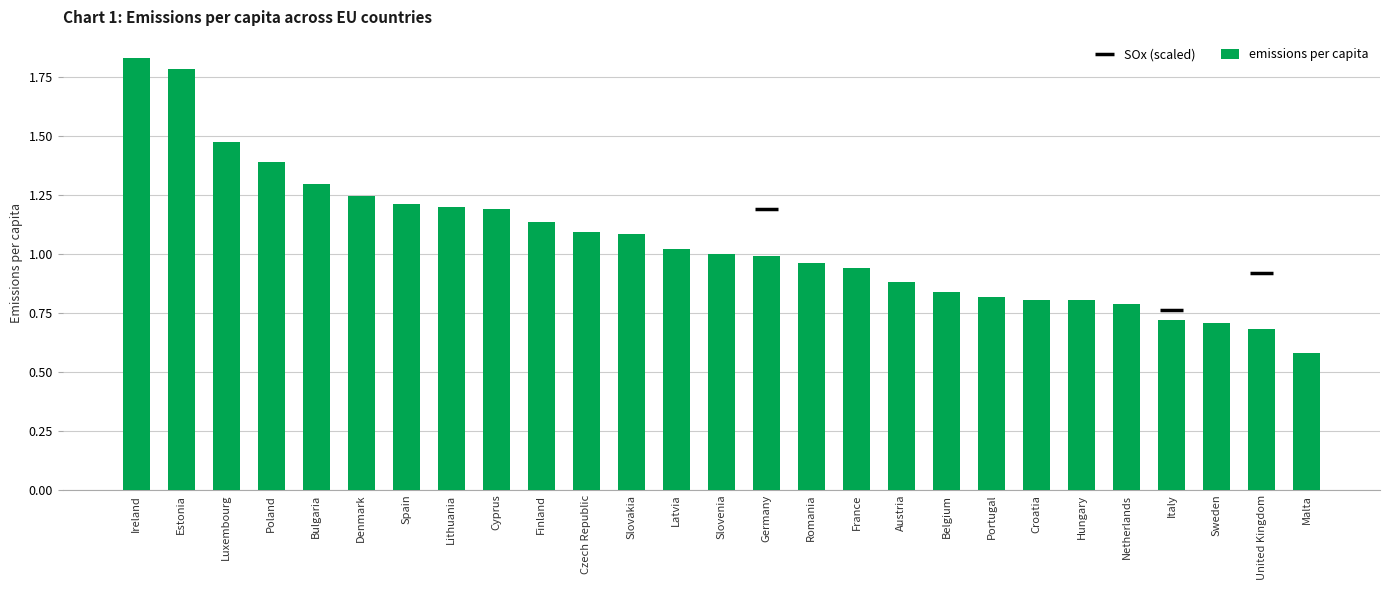

True or false: the data shows 1.2 at Cyprus.

True